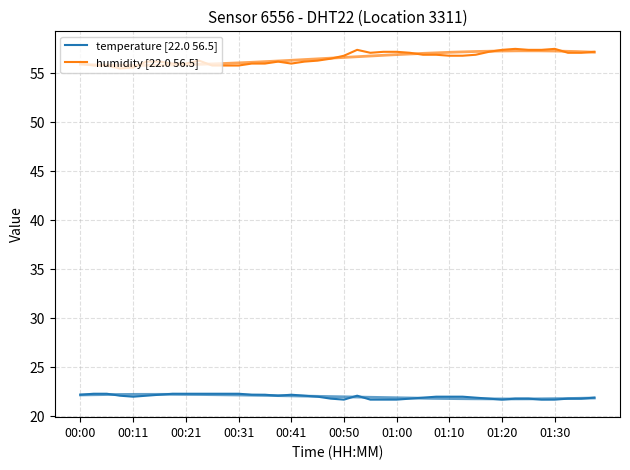

What is the value of the humidity [22.0 56.5] point at the 34th from the left?

57.5